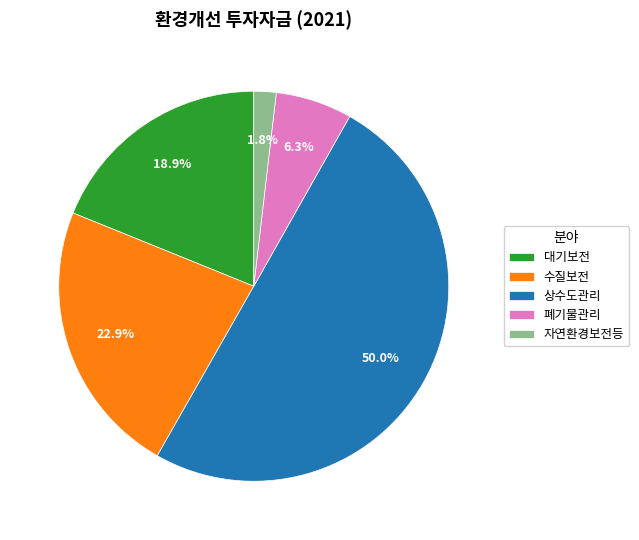

Count the number of slices in the pie.

5